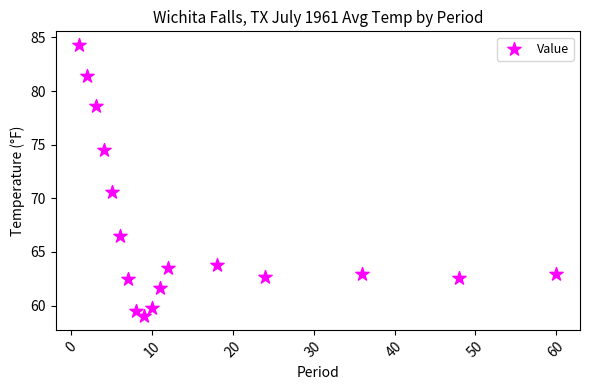

What is the range of Y values (max minus min)?

25.3